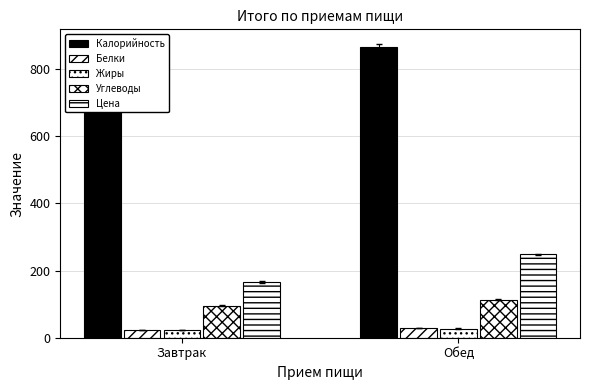

What is the sum of the Цена values at Завтрак and Обед?

414.0